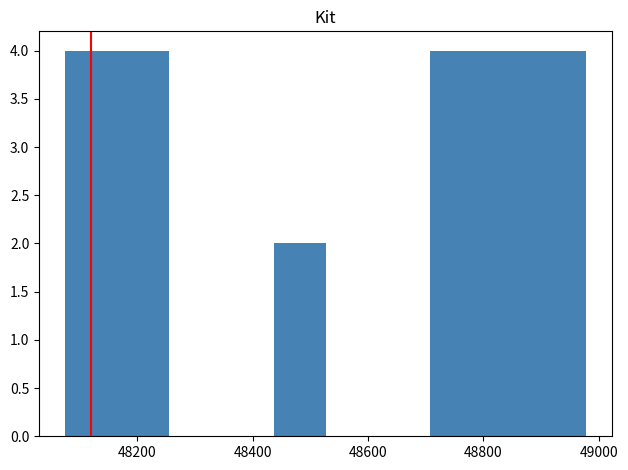

What is the height of the bar covering 48700 to 48800 on the x-axis? Neither the bar edges nor the heights are printed on the chart, so give them approximately, as read against the axes.

4